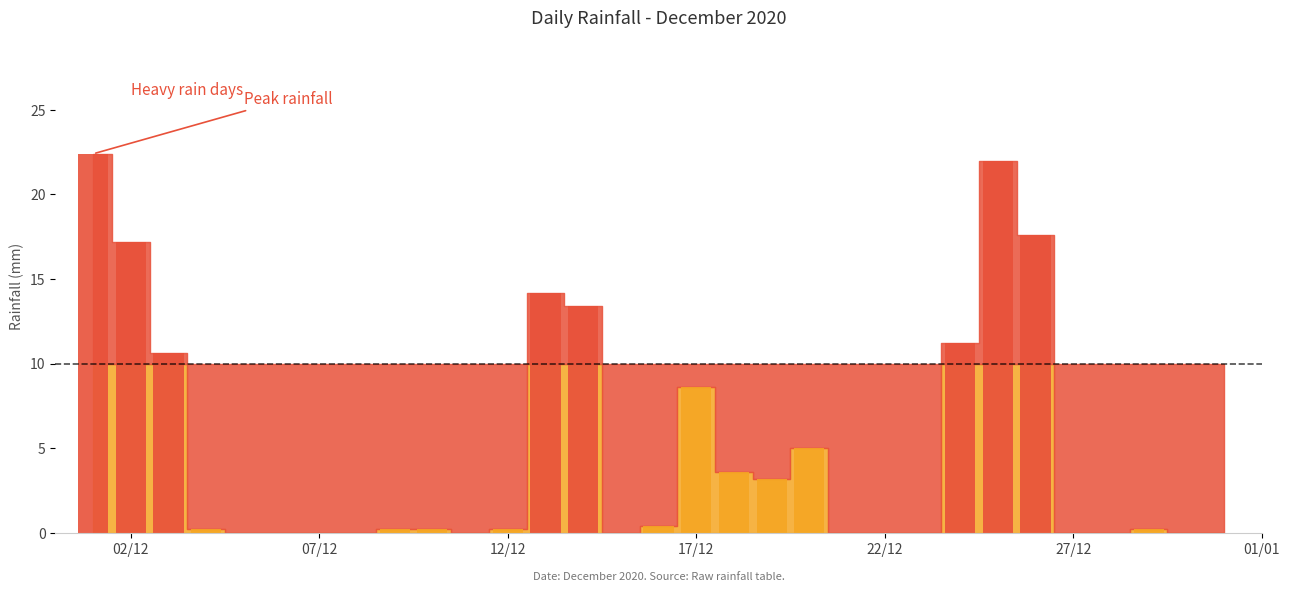

What is the greatest value displayed?

22.4